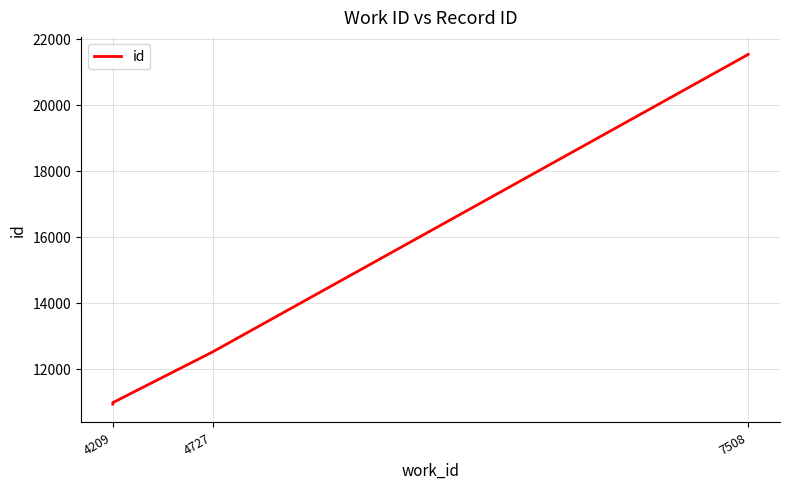

True or false: the data shows 12507 at 4727.

True